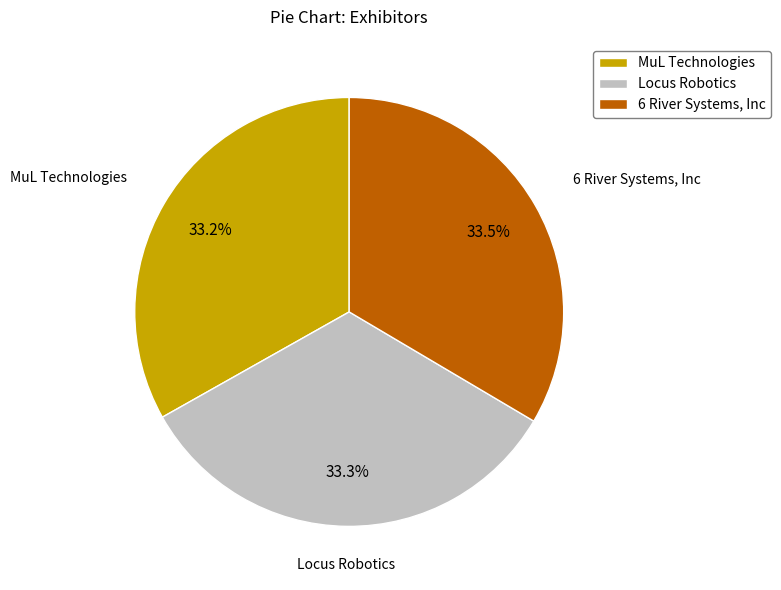

Rank the categories by value from highest to lowest.

6 River Systems, Inc, Locus Robotics, MuL Technologies